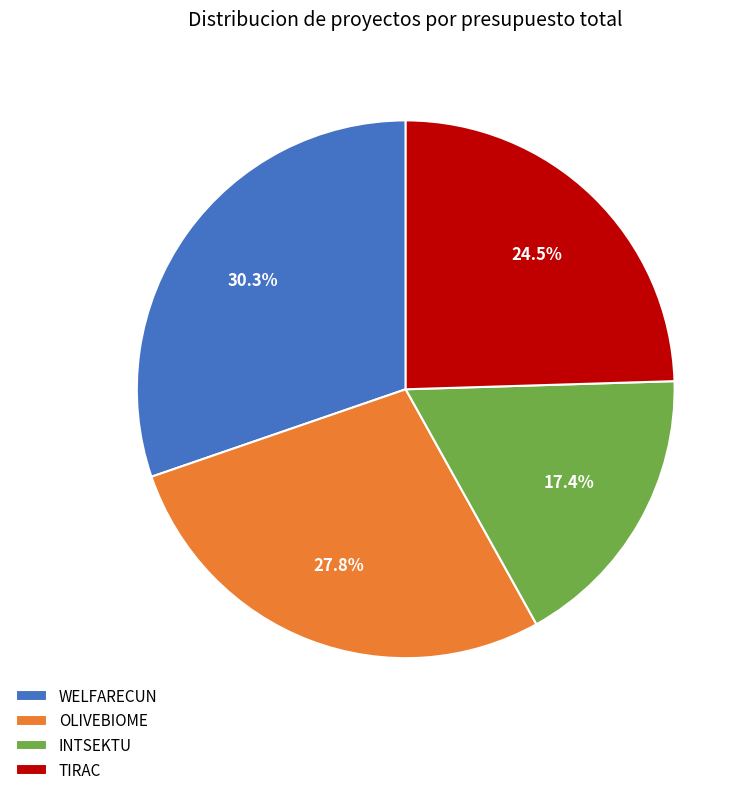

The WELFARECUN slice represents 25% of the pie. True or false?

False